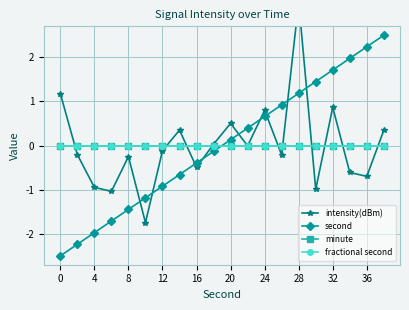

What is the difference between the highest and lowest values at 0?

3.7